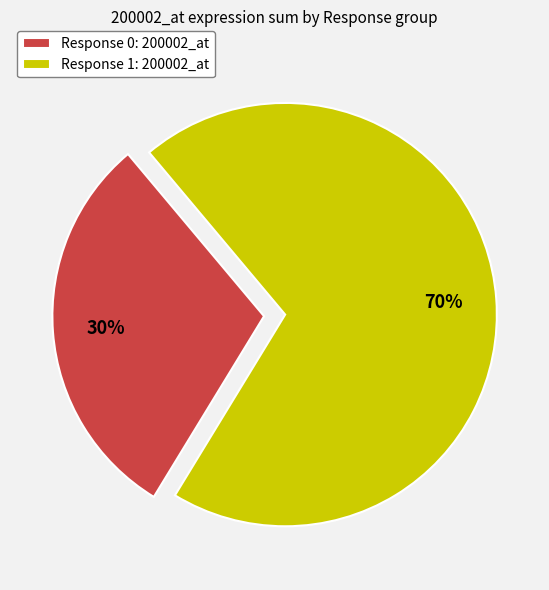

What is the majority slice?

Response 1: 200002_at